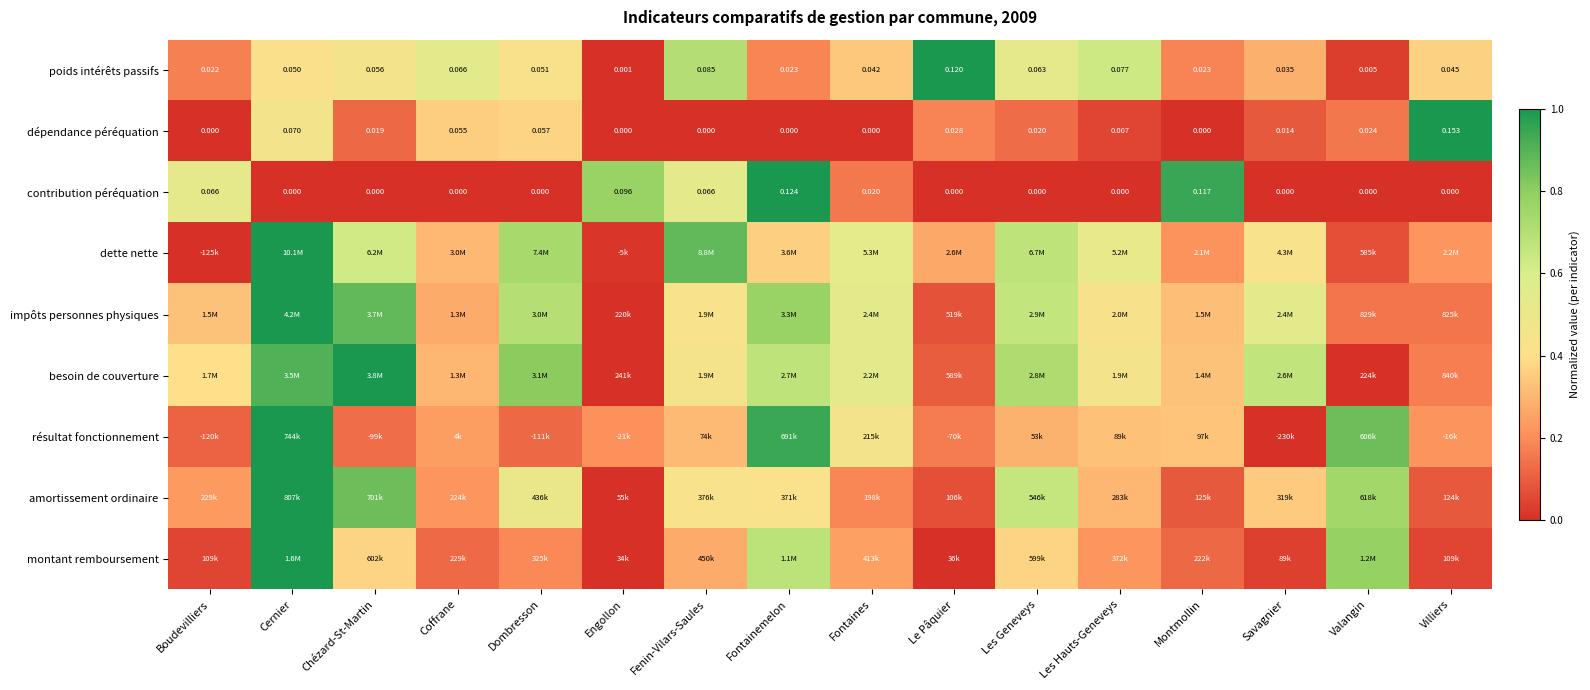

At which label does contribution péréquation reach its peak?

Fontainemelon